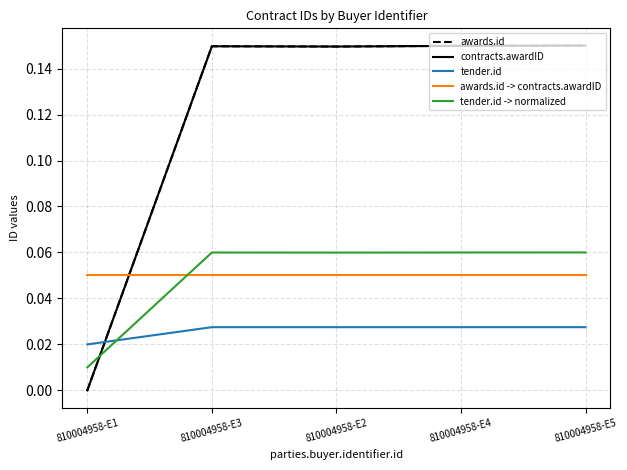

Which series ends up on top after the final intersection of tender.id and tender.id -> normalized?

tender.id -> normalized